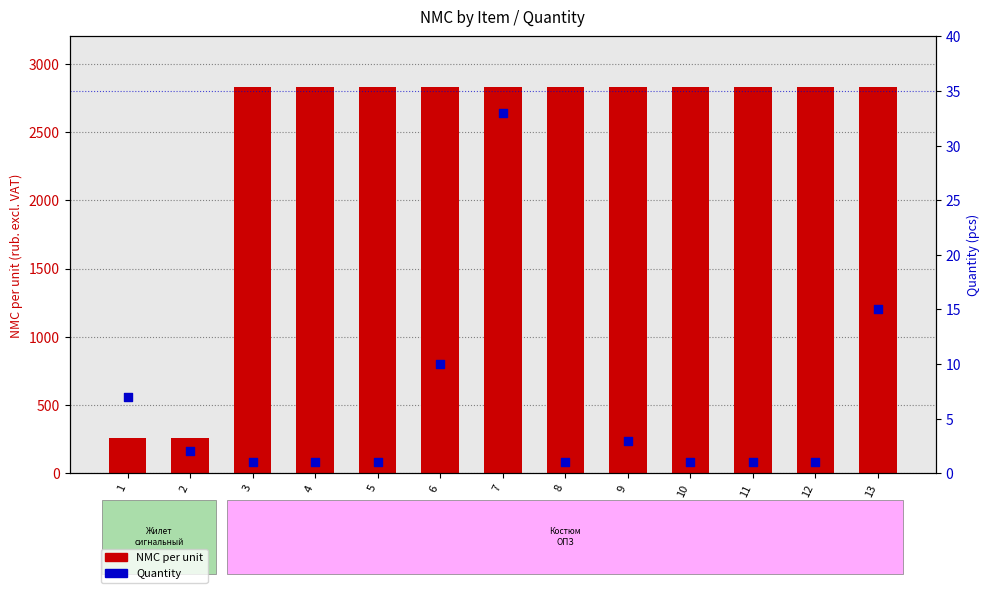

Which series reaches the minimum Y coordinate?

Quantity